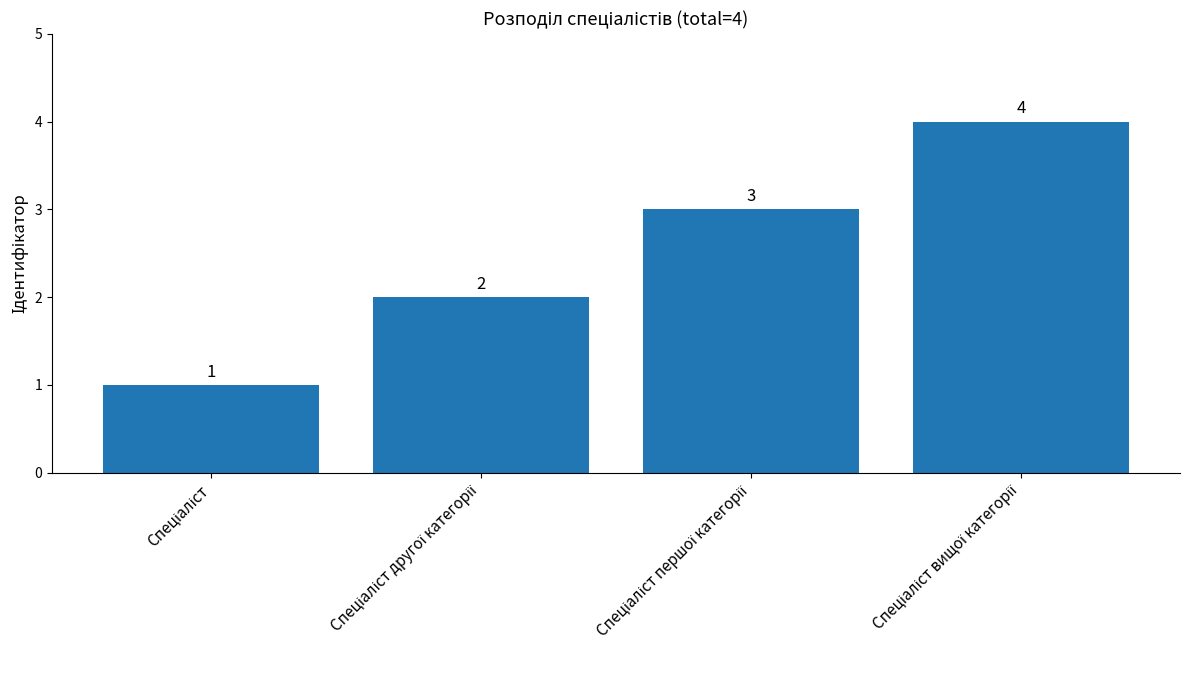

How many bars are there in total?

4